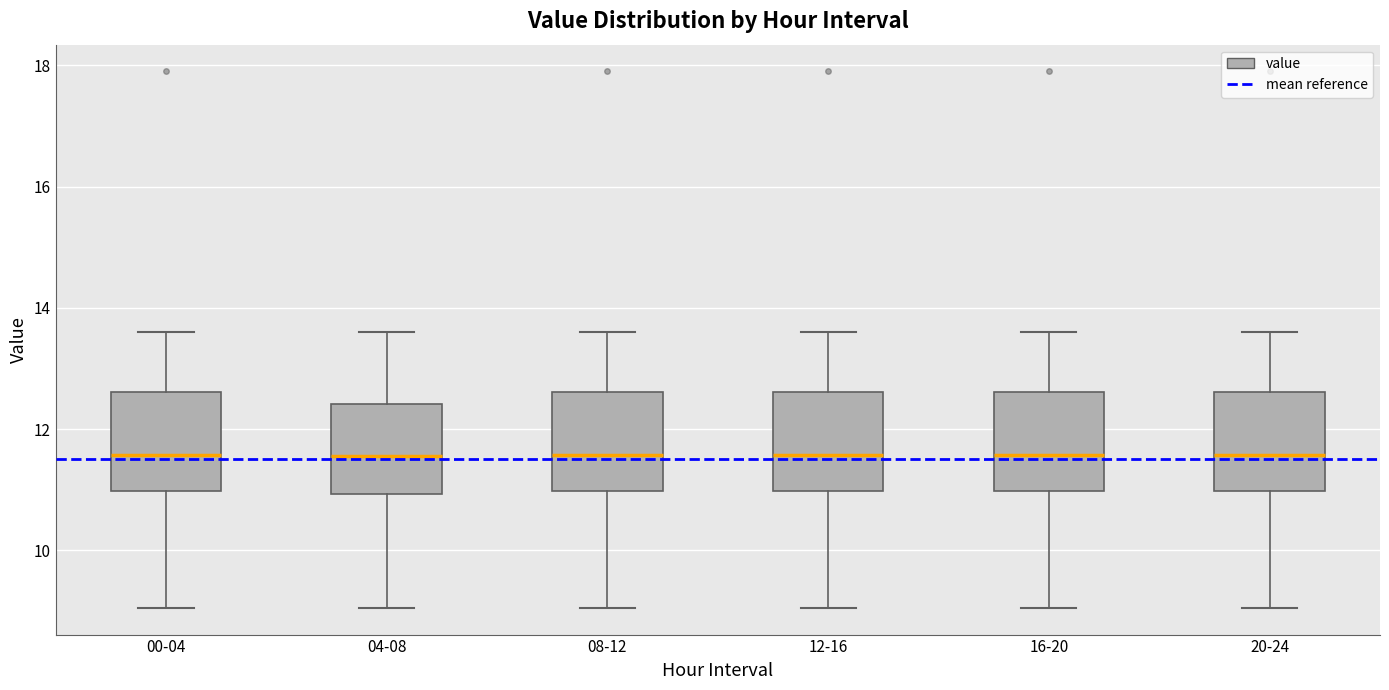

Where is the upper edge of the box for 20-24 on the y-axis? The values are not printed on the chart, so give them approximately, as read against the axis.

12.6